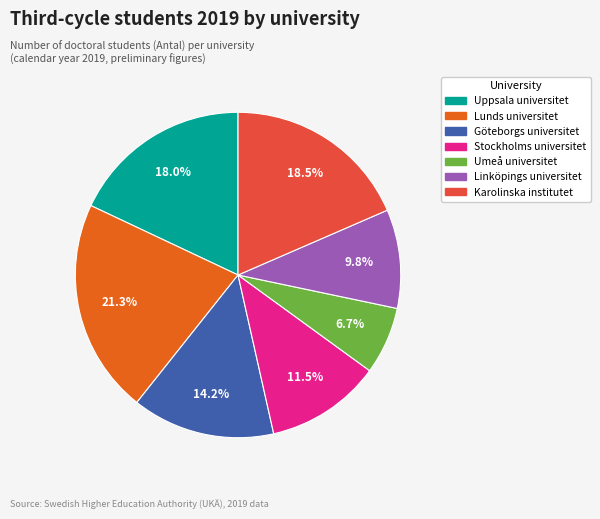

Does Lunds universitet account for over 50% of the chart?

No